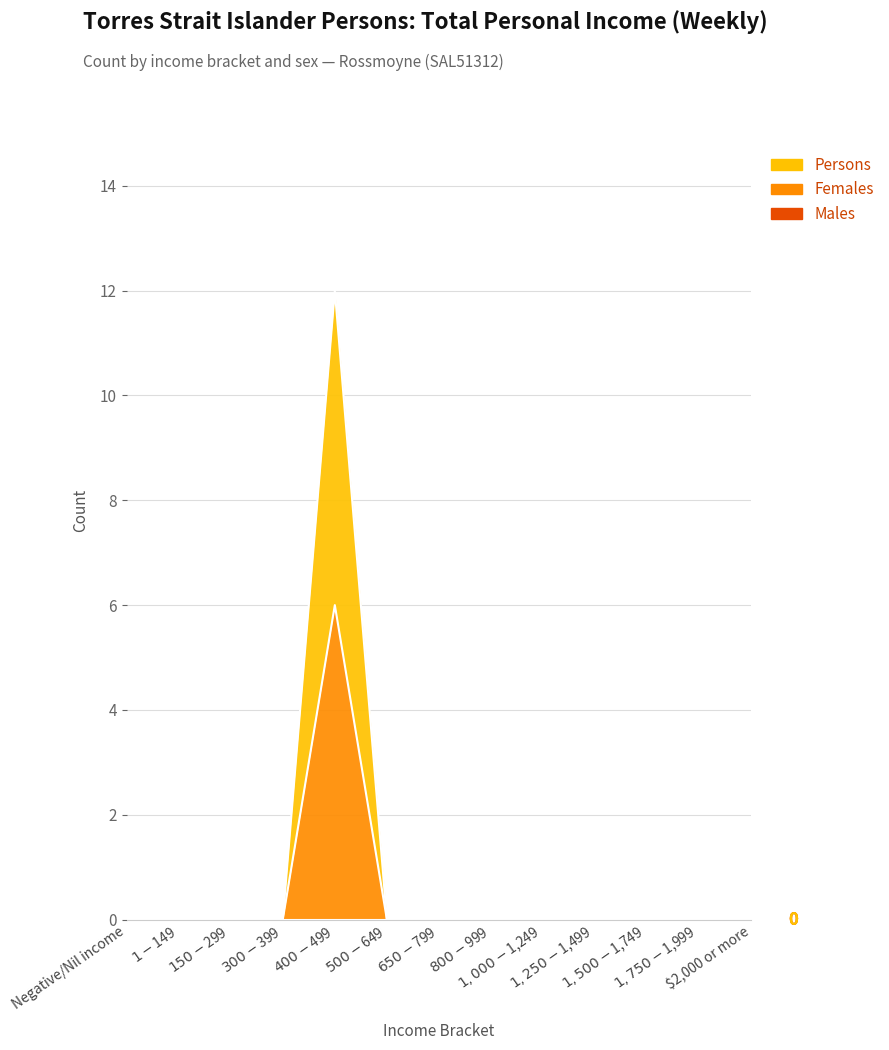

True or false: Females and Persons cross at least once.

False